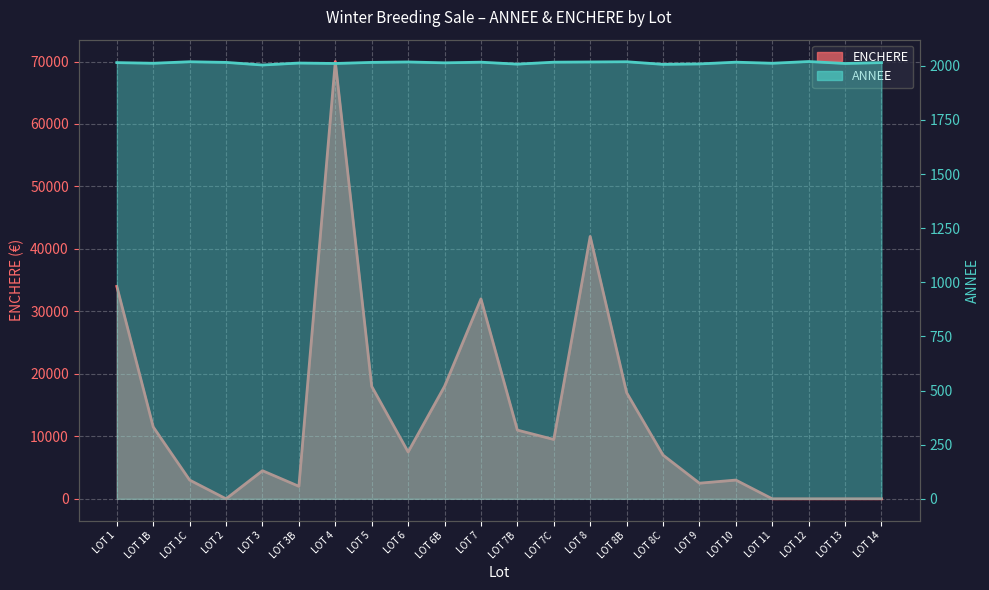

At which category is the sum across all series the highest?

LOT 4